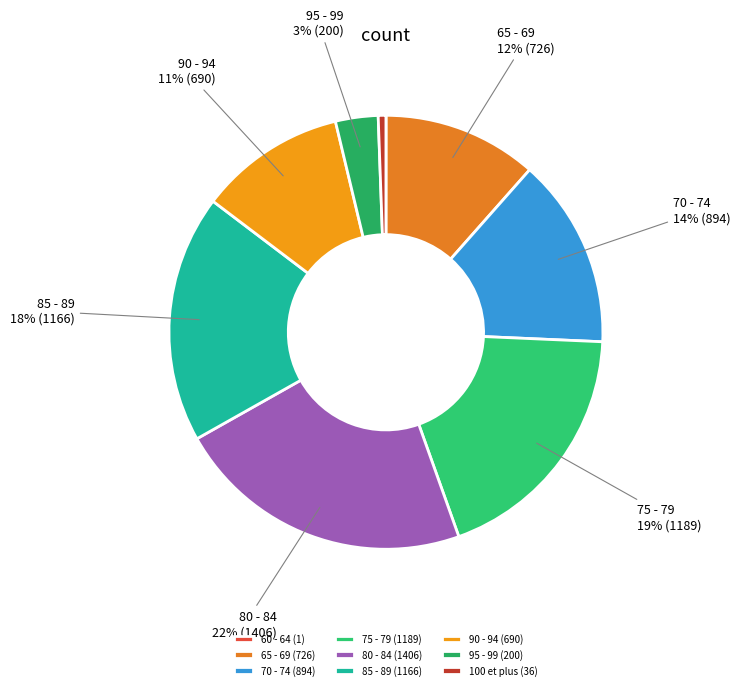

To the nearest percent, what portion does 85 - 89 represent?

18%